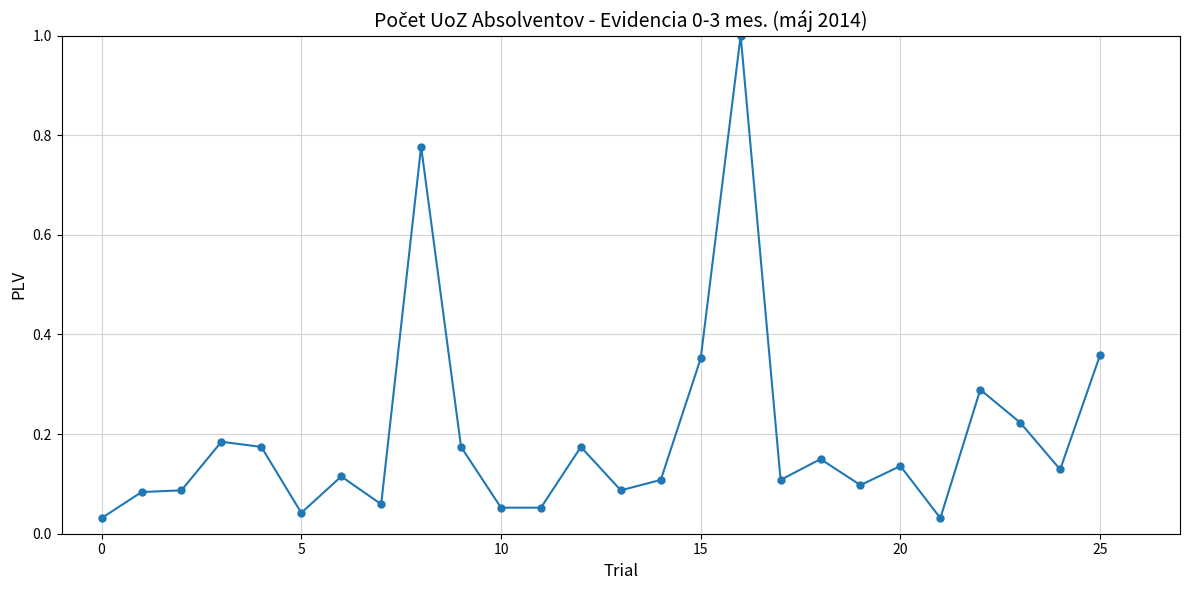

What is the difference between the second highest and minimum values?

0.7